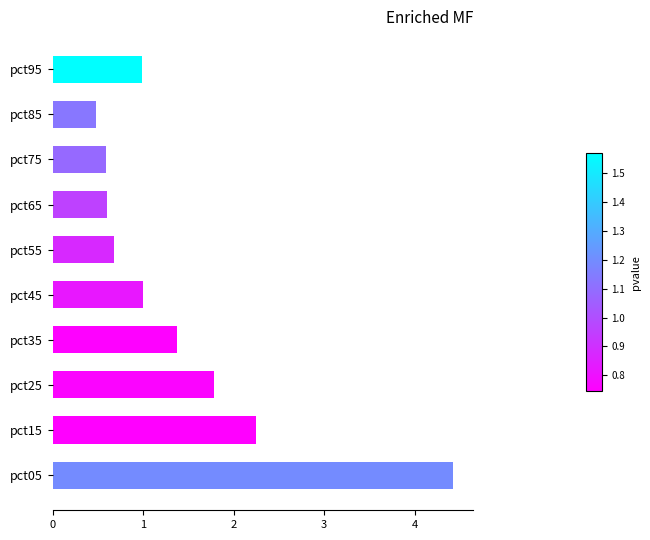

What is the sum of all values?

14.2